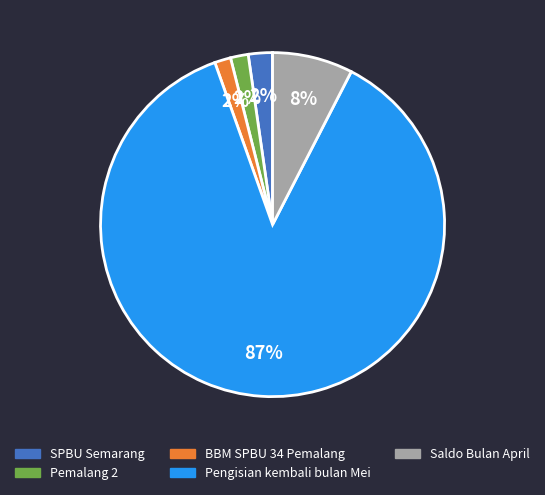

How many segments does this pie chart have?

5